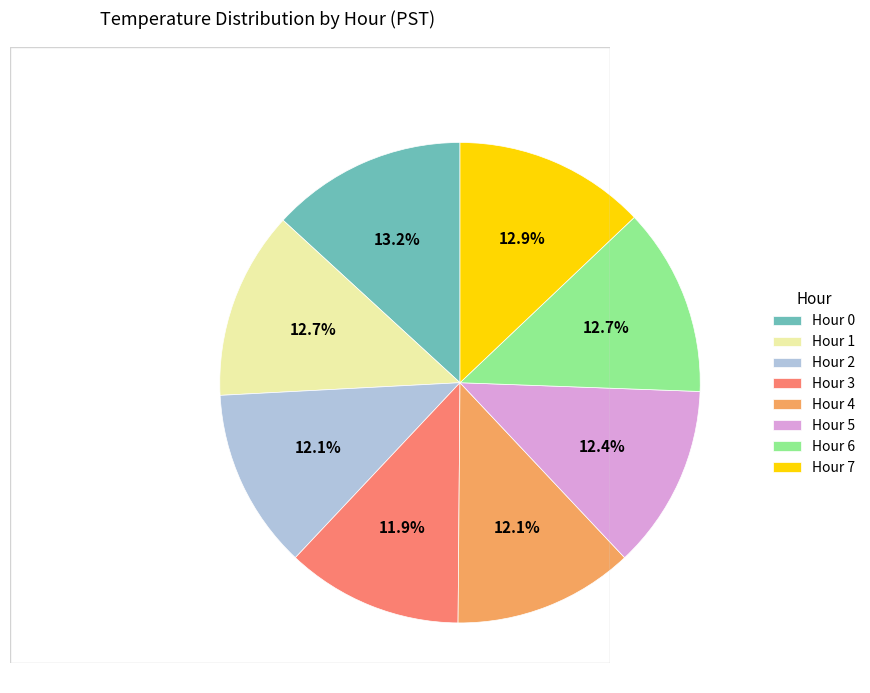

How many segments does this pie chart have?

8